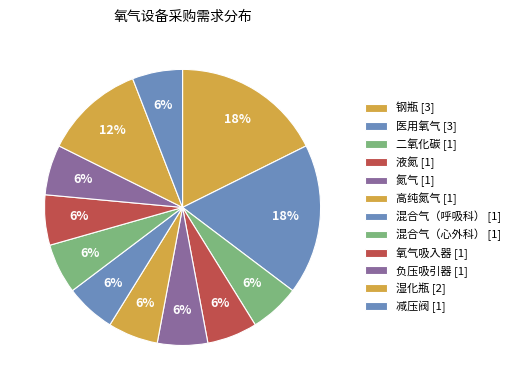

Is it true that 医用氧气 is 27% of the pie?

False